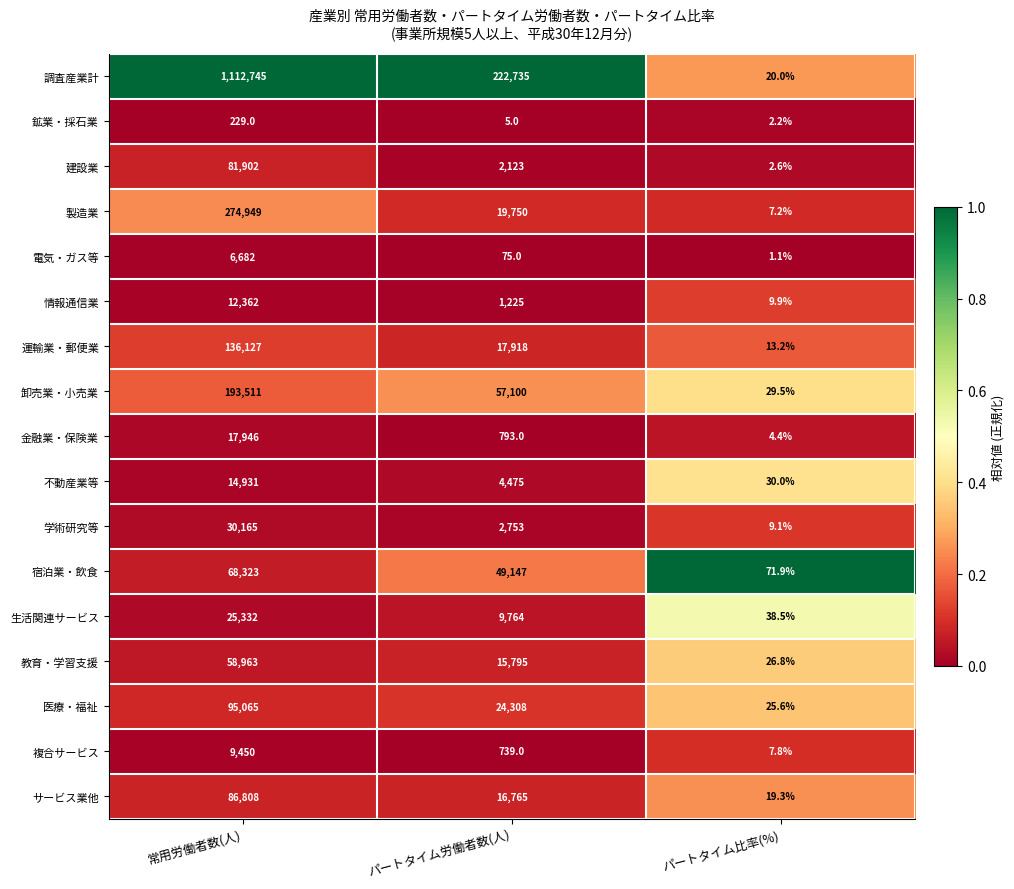

Is it true that 宿泊業・飲食 equals 71.9 at パートタイム比率(%)?

True